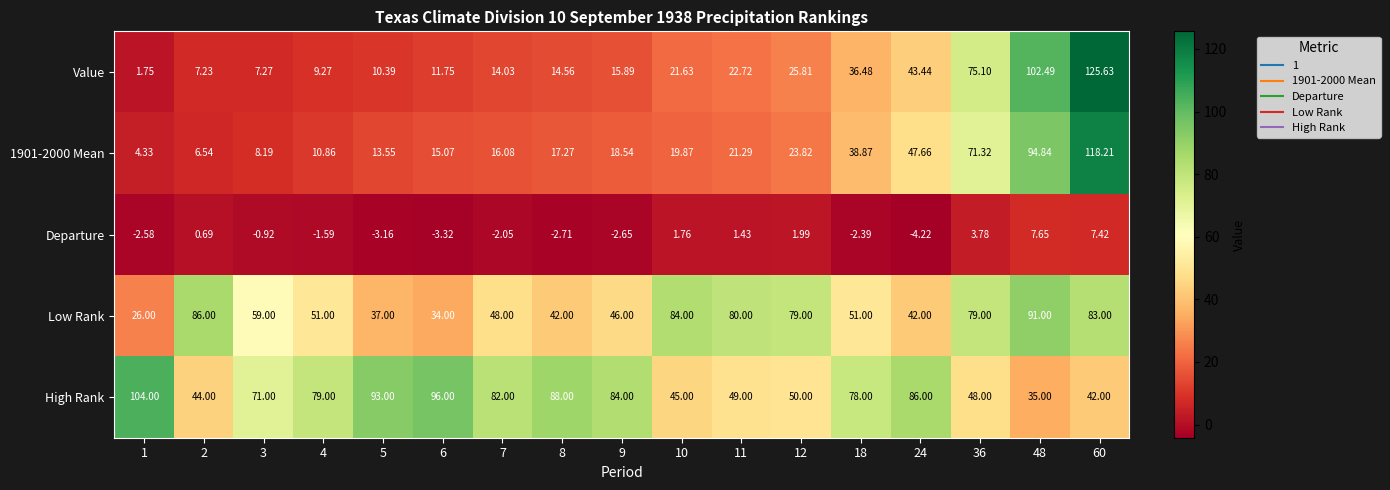

Which series has the largest range (max minus min)?

Value